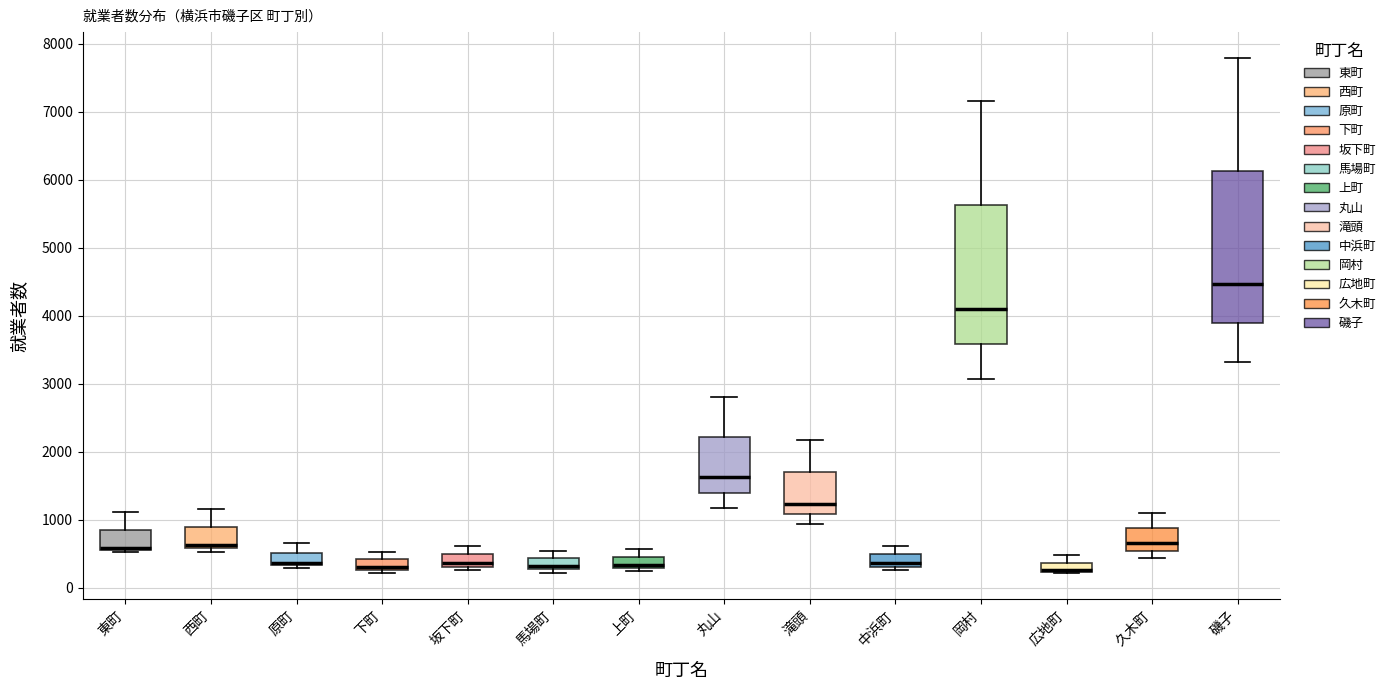

Comparing the boxes themselves (not the whiskers), which one is the tallest?

磯子